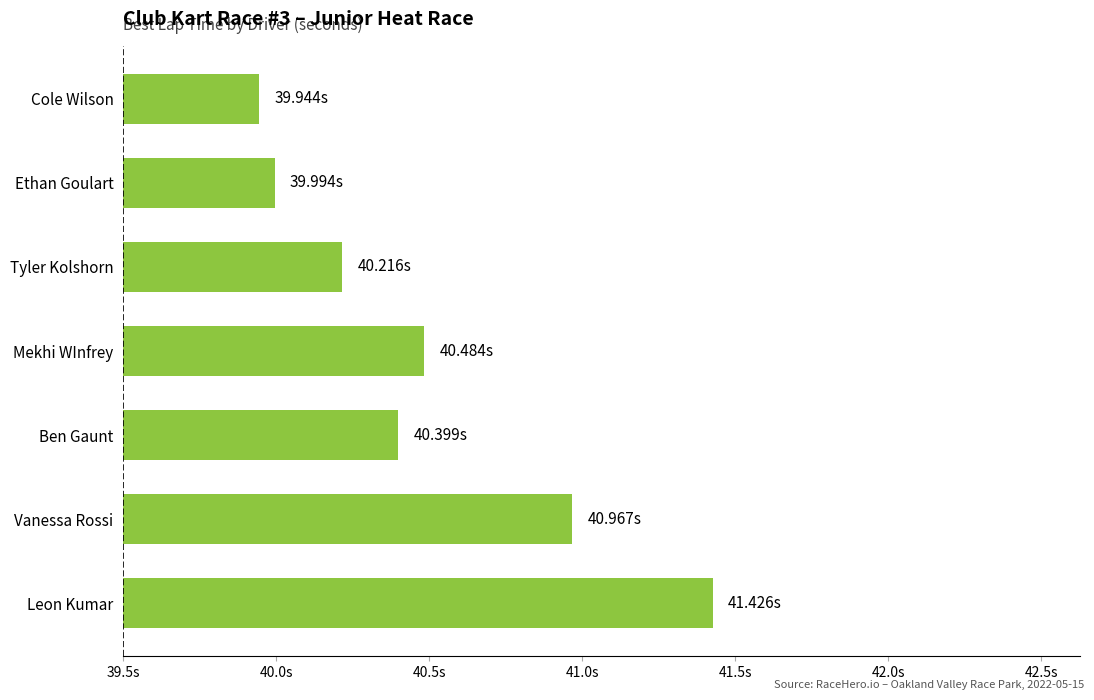

At which category does the chart reach its minimum across all series?

Cole Wilson